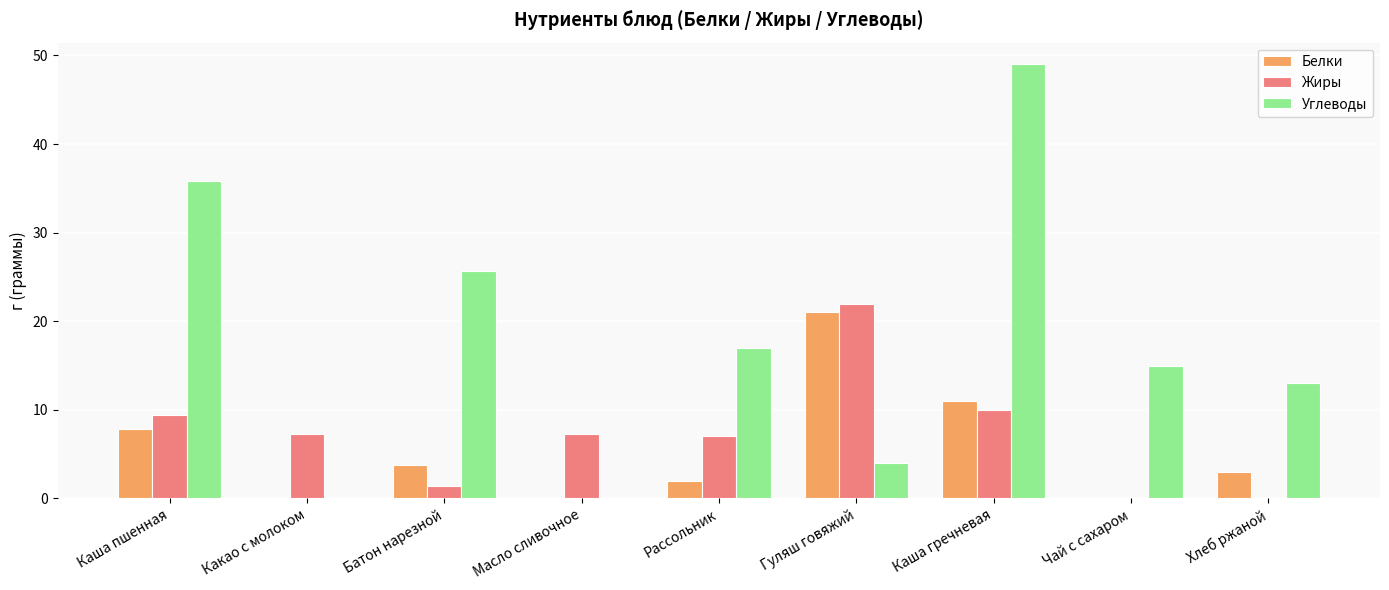

Are the bars grouped side by side (vs. stacked)?

Yes